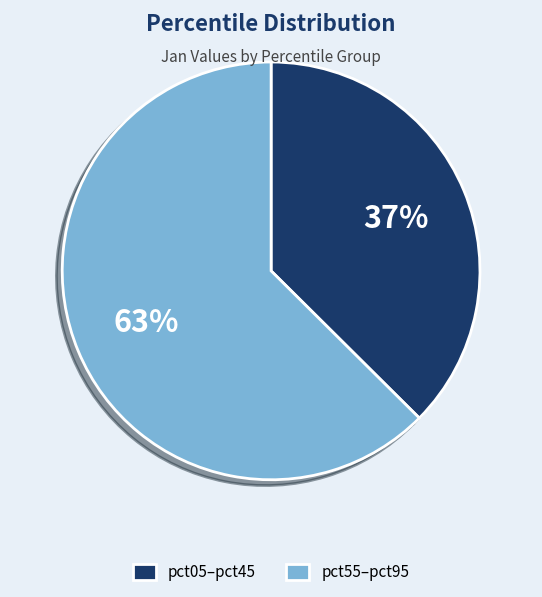

Which category has the biggest portion of the pie?

pct55–pct95